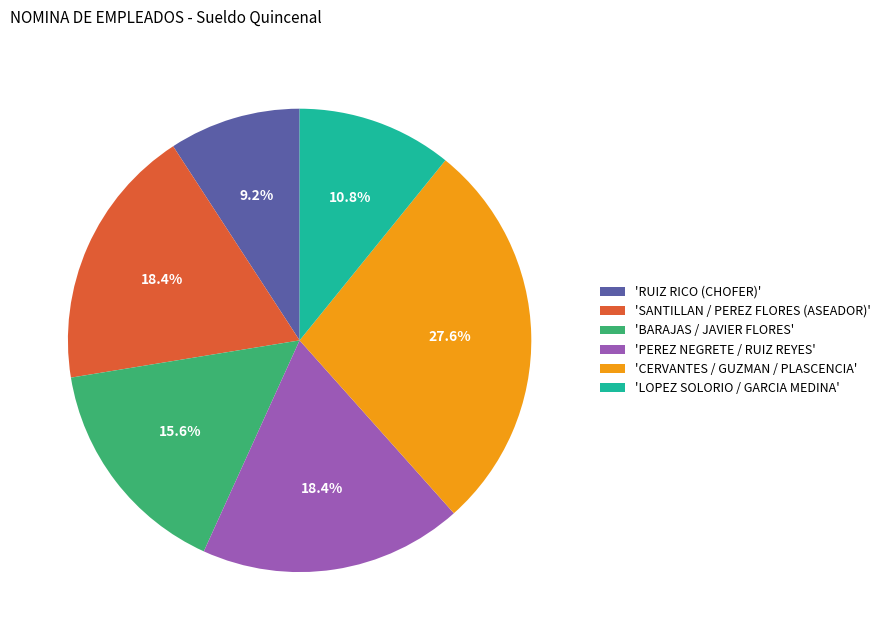

Is there any slice that represents more than half of the pie?

No